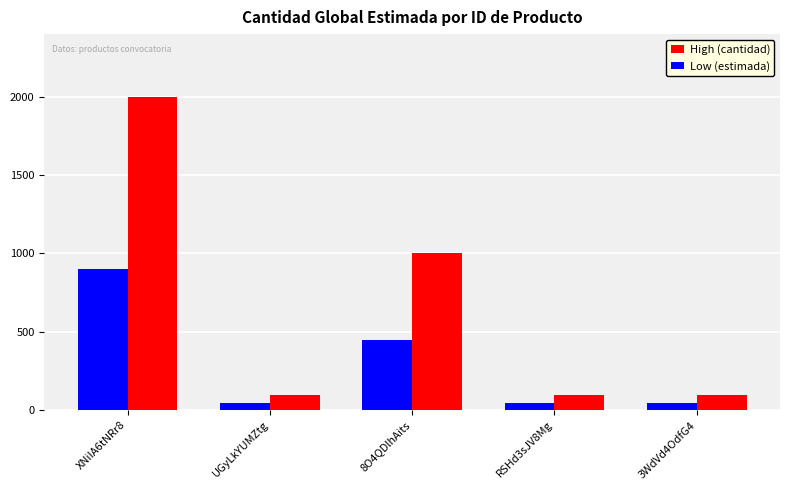

What is the label of the 4th bar from the left?

RSHd3sJV8Mg